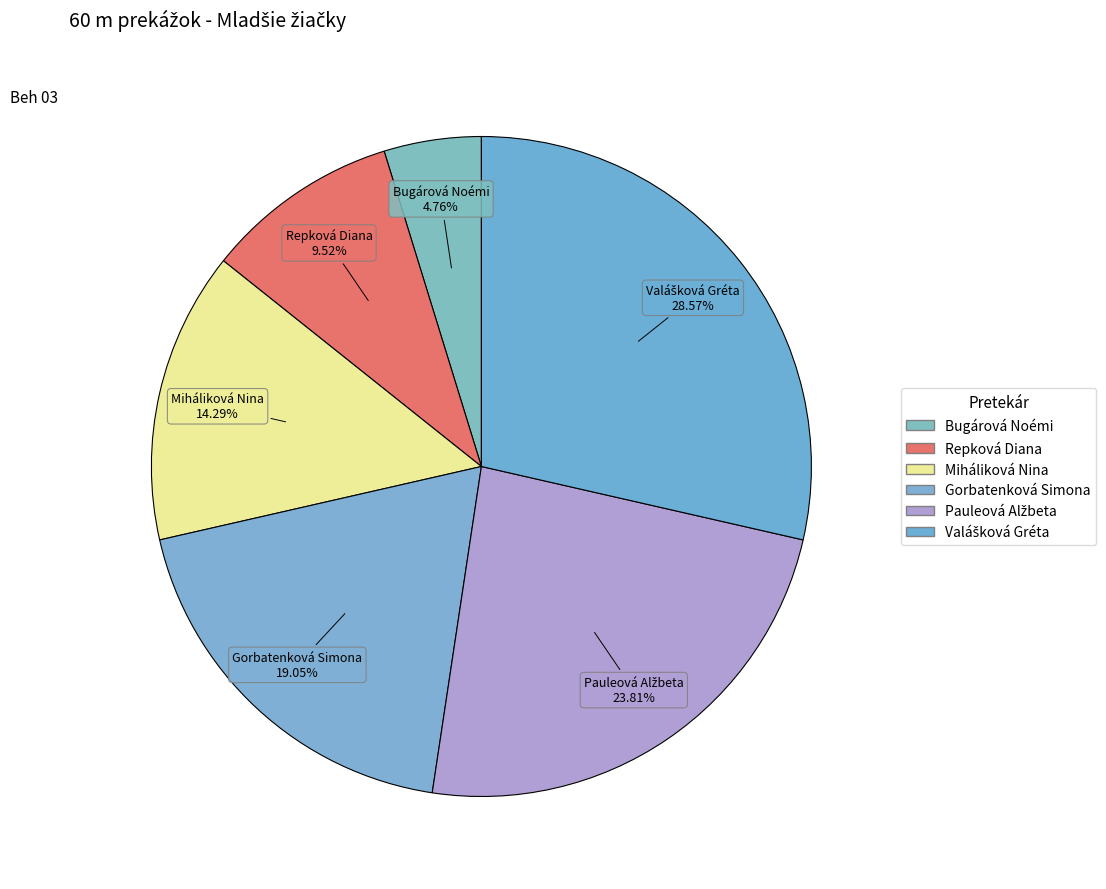

Which has a higher value, Repková Diana or Miháliková Nina?

Miháliková Nina